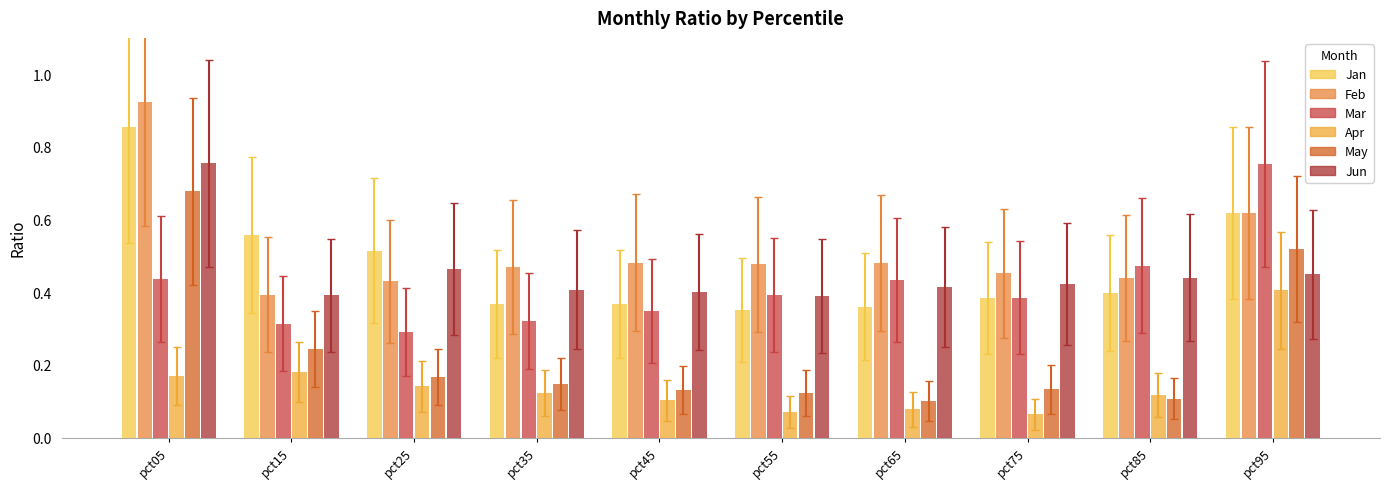

Which category has the lowest value in the May series?

pct65